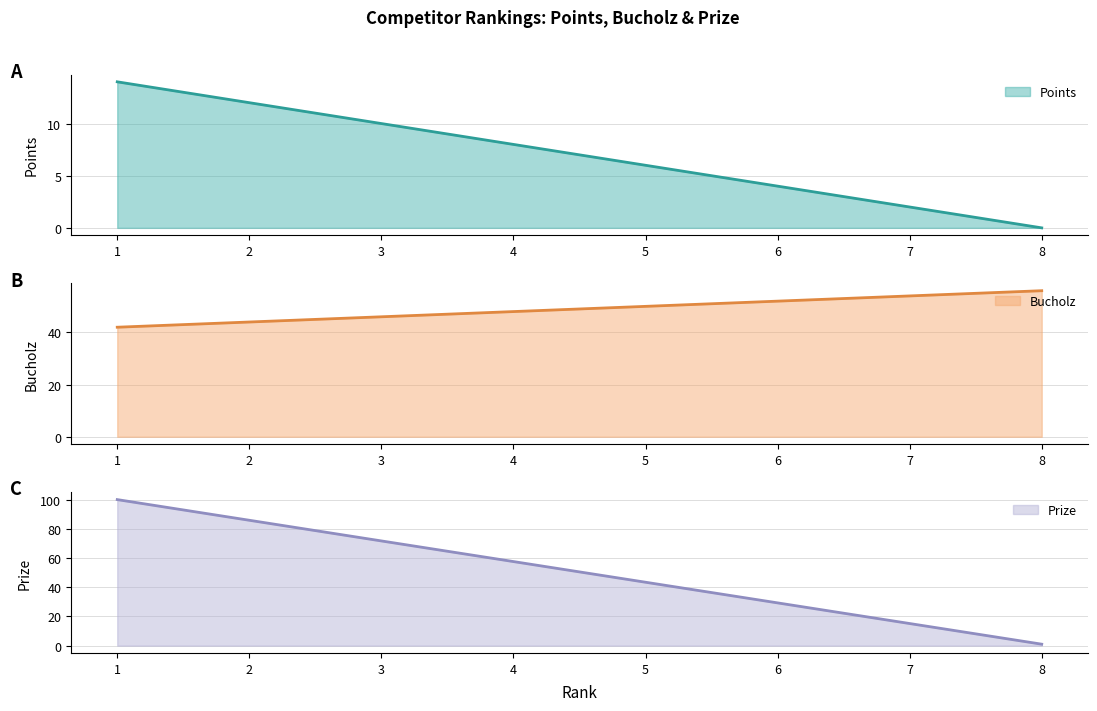

True or false: Prize and Points intersect in this chart.

False